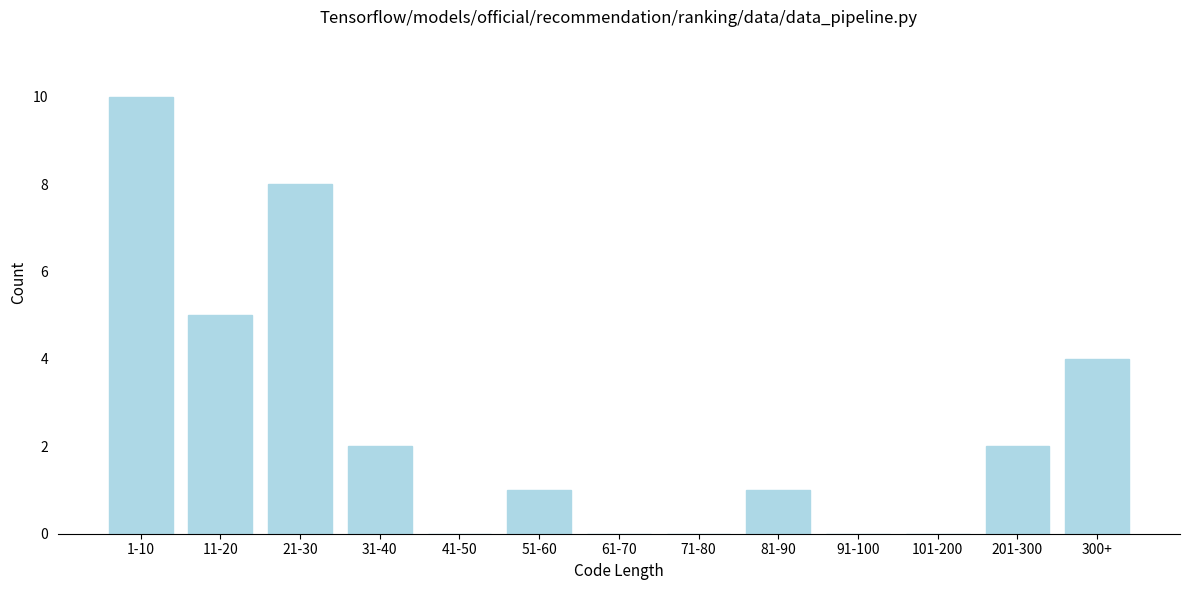

Reading right to left, transcribe all the data shown in this chart.

300+=4	201-300=2	101-200=0	91-100=0	81-90=1	71-80=0	61-70=0	51-60=1	41-50=0	31-40=2	21-30=8	11-20=5	1-10=10